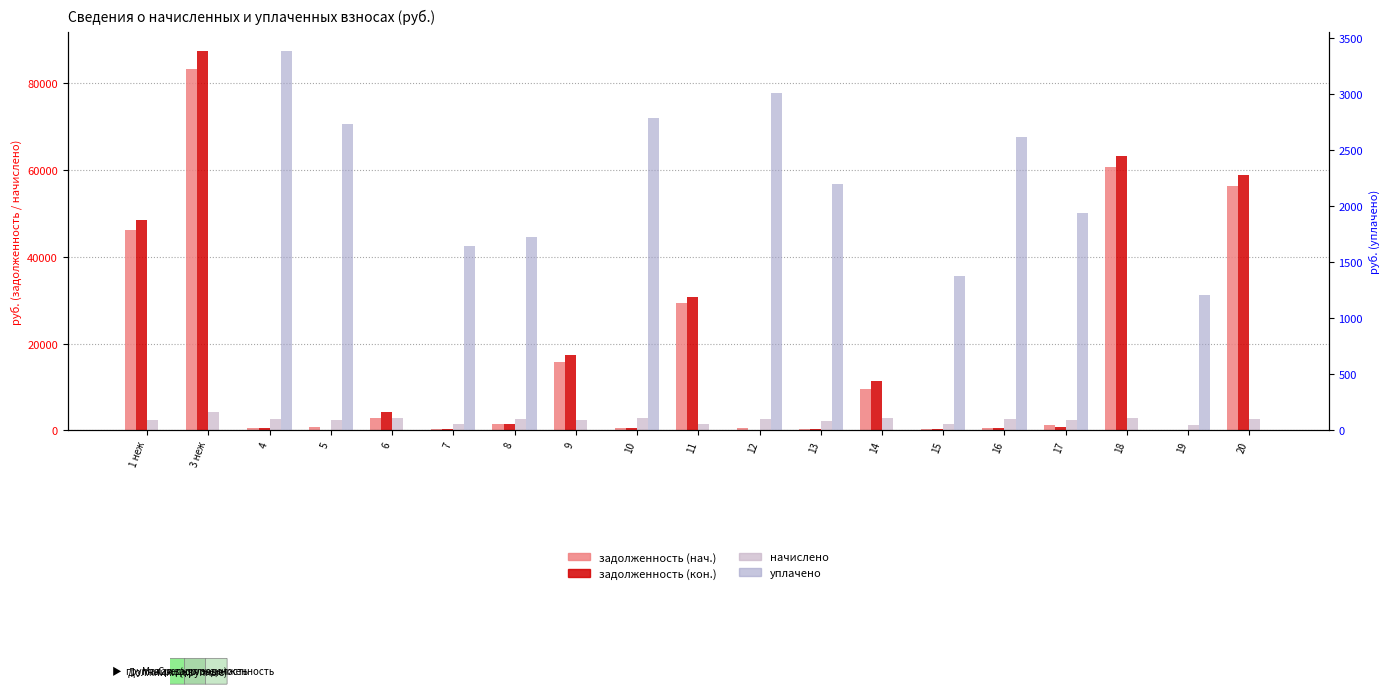

Reading left to right, list all the values displayed in this chart.

задолженность (нач.): 46265.8	83331.0	440.2	792.6	2752.2	242.1	1326.9	15733.6	472.6	29429.2	436.4	373.2	9546.8	232.8	443.3	1190.2	60610.9	0.6	56294.9
задолженность (кон.): 48530.1	87409.3	440.2	0.0	4261.7	242.1	1331.1	17263.4	472.6	30755.8	0.0	373.2	11251.8	232.8	443.3	792.6	63357.4	0.6	58845.9
начислено: 2396.3	4316.0	2641.4	2377.7	2872.7	1452.5	2650.7	2280.6	2835.7	1387.8	2618.3	2239.0	2895.9	1397.0	2660.0	2377.7	2858.9	1210.5	2655.3
уплачено: 0.0	0.0	3381.5	2730.9	0.0	1643.2	1720.1	0.0	2785.5	0.0	3008.3	2199.3	0.0	1372.3	2612.8	1942.1	0.0	1210.5	0.0